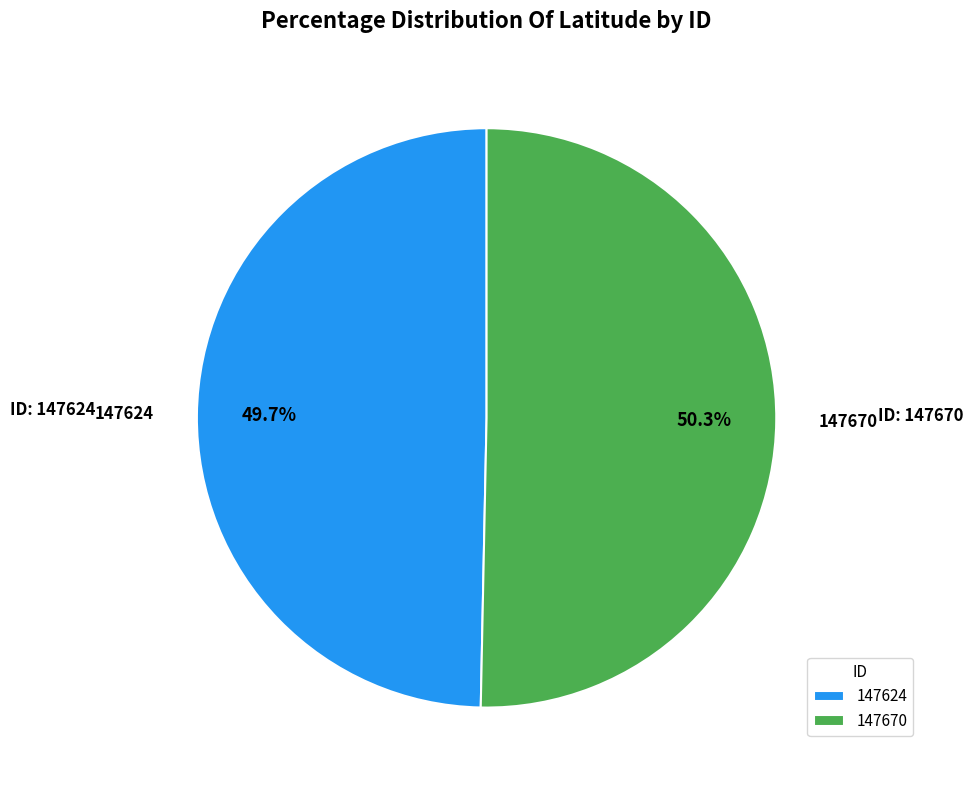

True or false: 147624 accounts for 50% of the total.

True